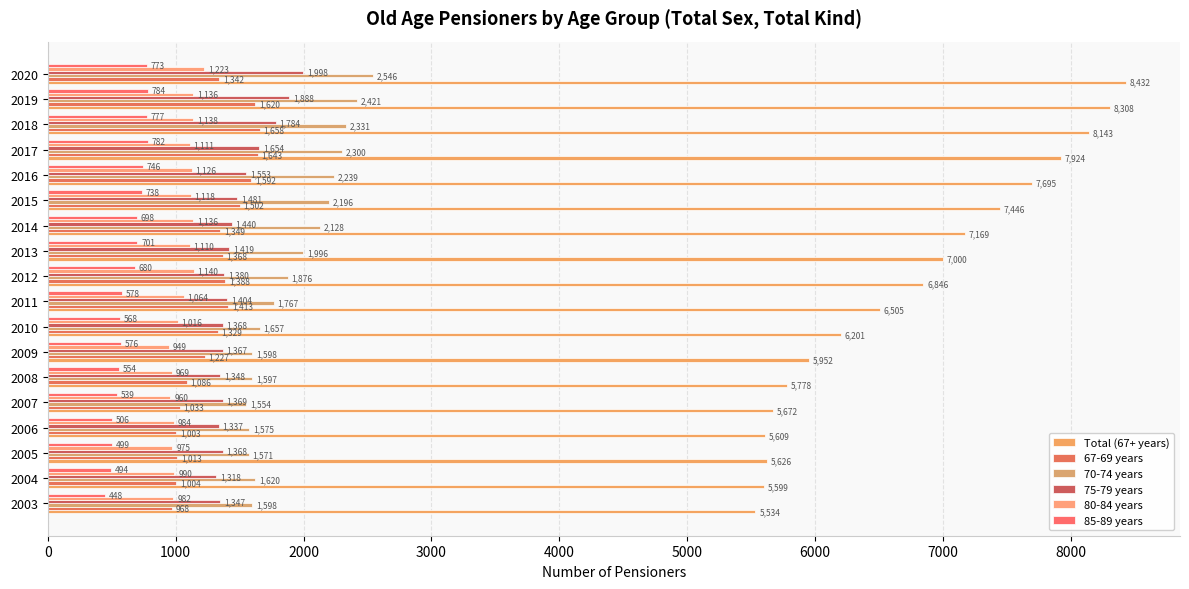

How many series are shown in this chart?

6